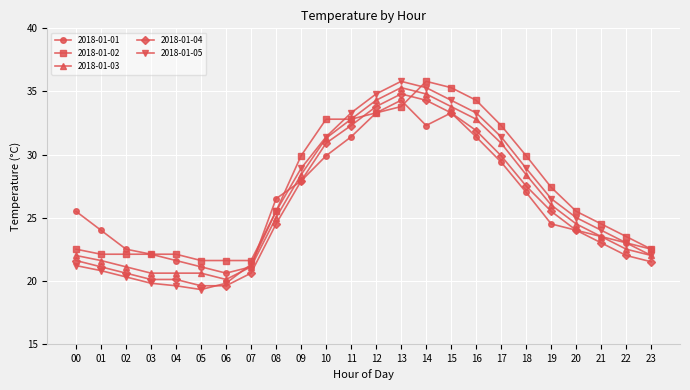

What is the maximum value for 2018-01-04?

34.8